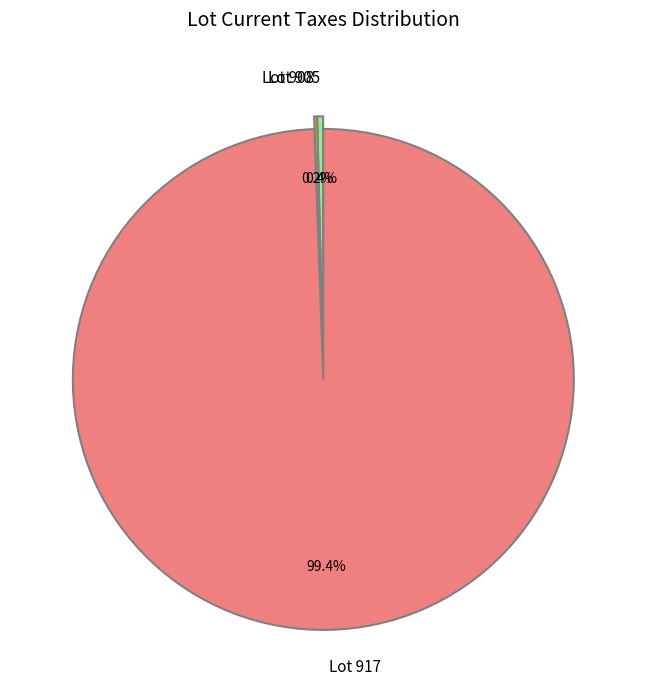

Which slice is the largest?

Lot 917